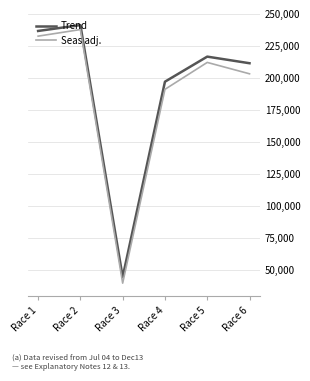

Is the value of Seas adj. at Race 5 greater than the value of Trend at Race 2?

No